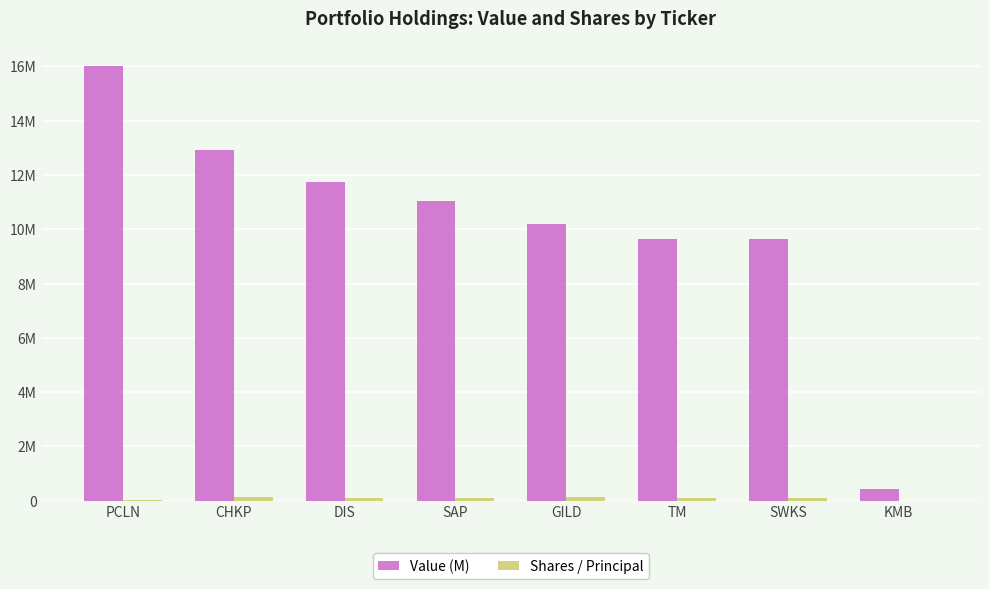

The Value (M) series shows 9649000 at TM. True or false?

True